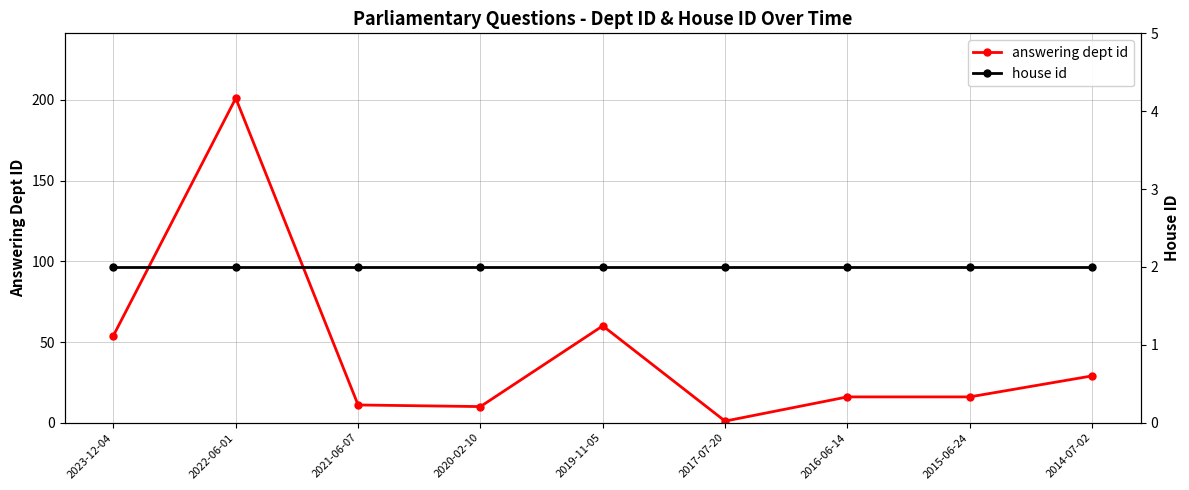

Read the house id value at 2020-02-10.

2